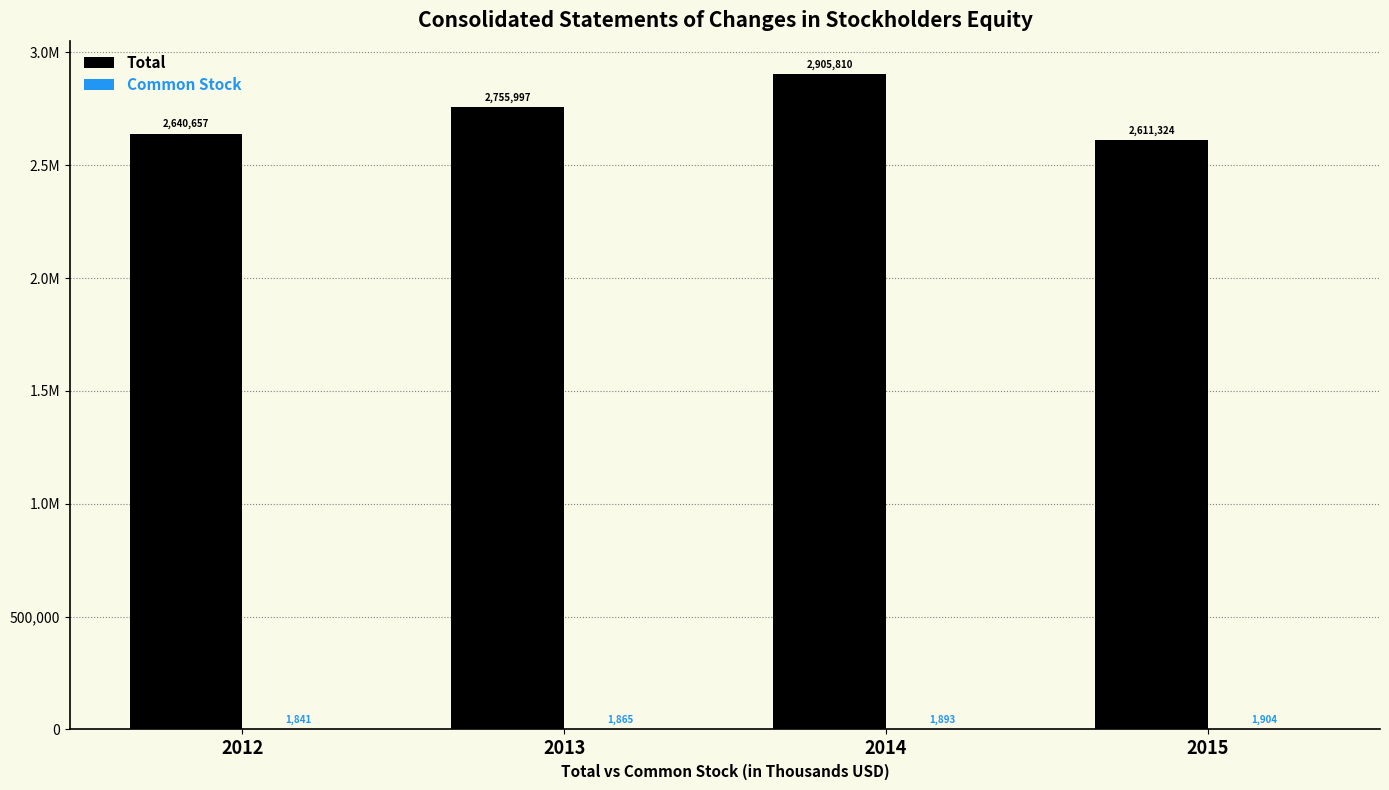

Does the chart contain stacked bars?

No